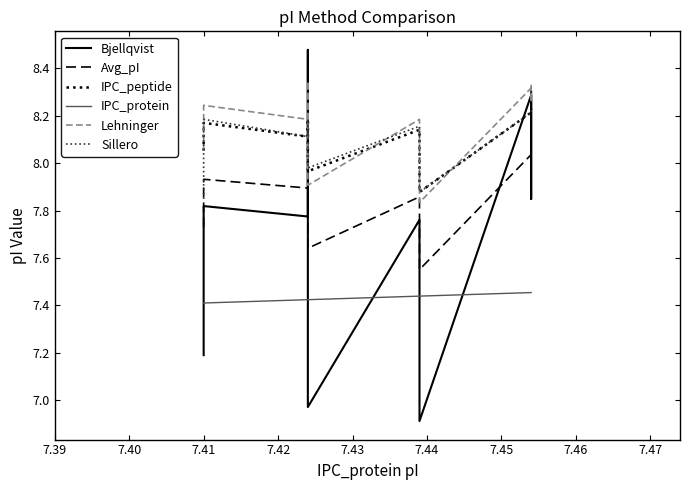

What position from the left is 7.40?

2